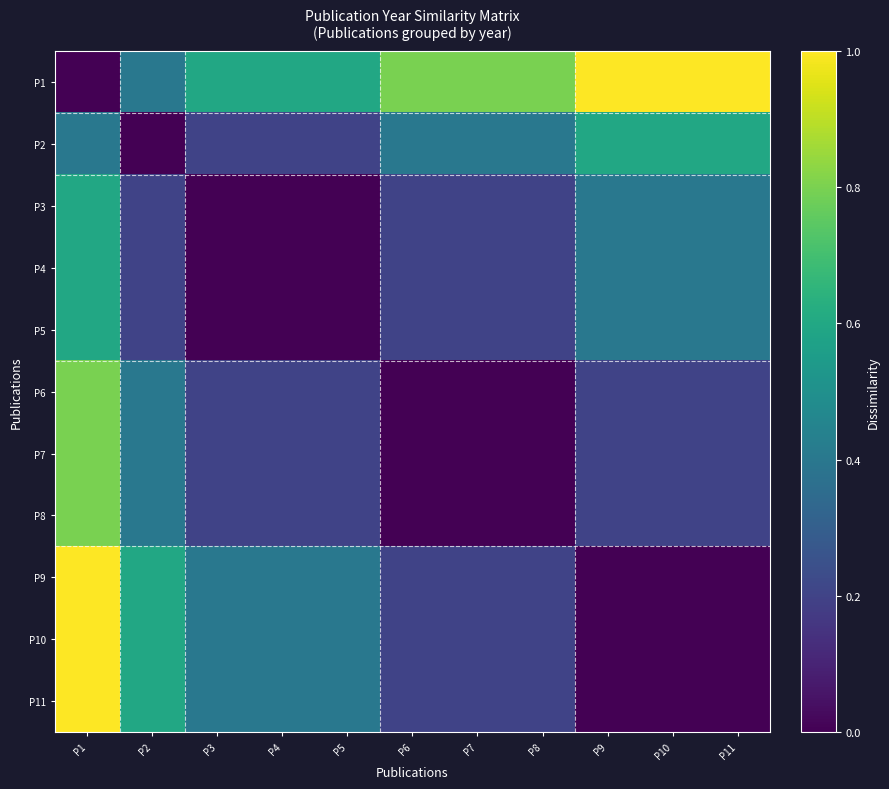

At P4, list the series in order from smallest to largest.

P3, P4, P5, P2, P6, P7, P8, P9, P10, P11, P1